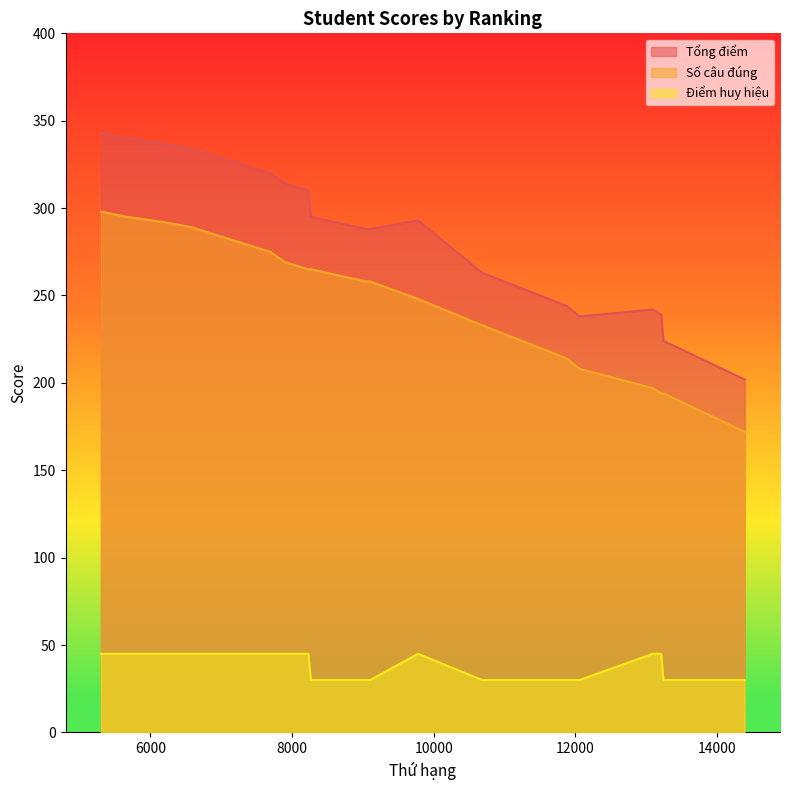

Reading left to right, transcribe all the data shown in this chart.

Tổng điểm: 5304=343	5543=341	5670=340	6185=337	6462=335	6584=334	7693=320	7906=314	8230=310	8267=295	9050=288	9104=288	9780=293	10682=263	11877=244	12059=238	13093=242	13212=239	13242=224	14388=202
Số câu đúng: 5304=298	5543=296	5670=295	6185=292	6462=290	6584=289	7693=275	7906=269	8230=265	8267=265	9050=258	9104=258	9780=248	10682=233	11877=214	12059=208	13093=197	13212=194	13242=194	14388=172
Điểm huy hiệu: 5304=45	5543=45	5670=45	6185=45	6462=45	6584=45	7693=45	7906=45	8230=45	8267=30	9050=30	9104=30	9780=45	10682=30	11877=30	12059=30	13093=45	13212=45	13242=30	14388=30